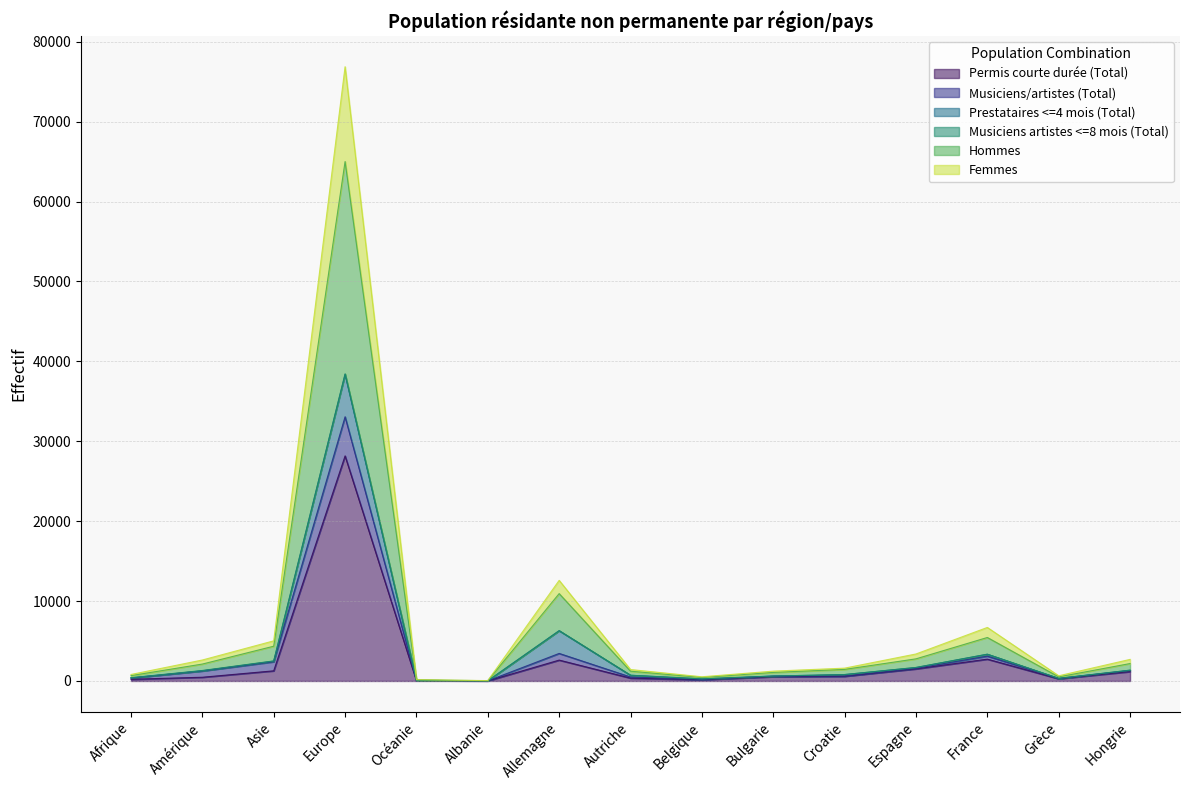

Is it true that Hommes equals 1222 at Autriche?

True